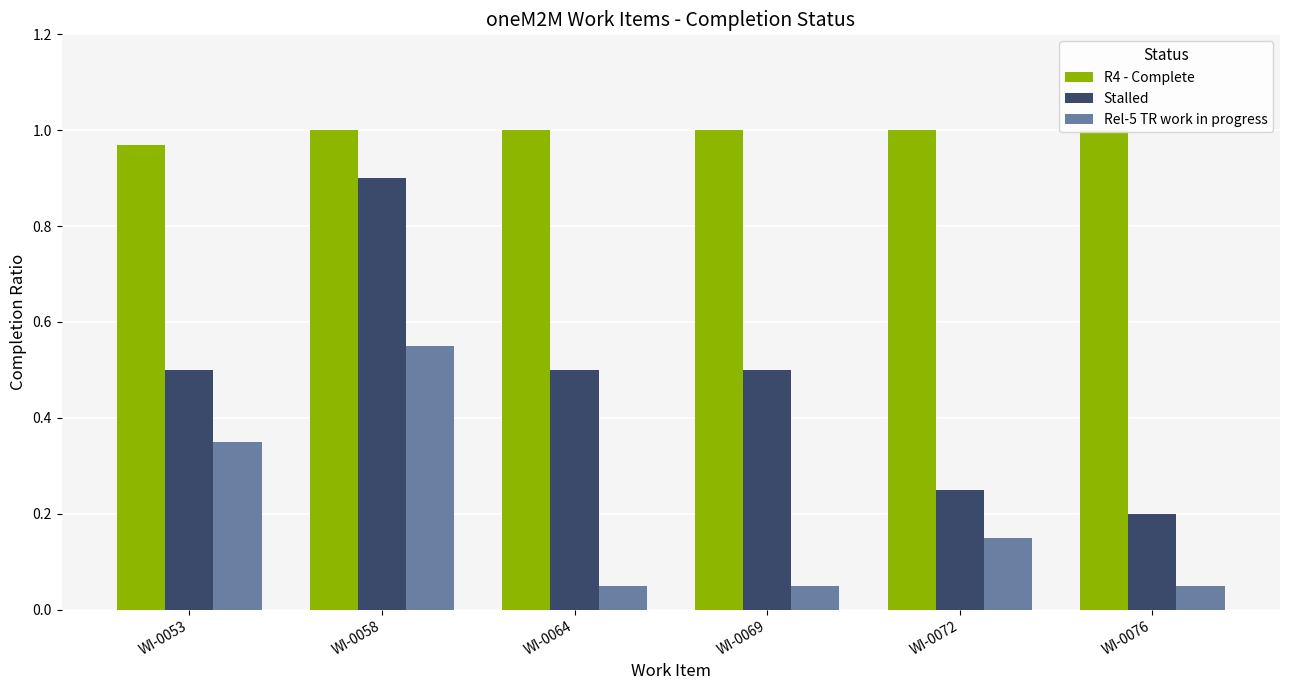

How many bars are there in total?

18